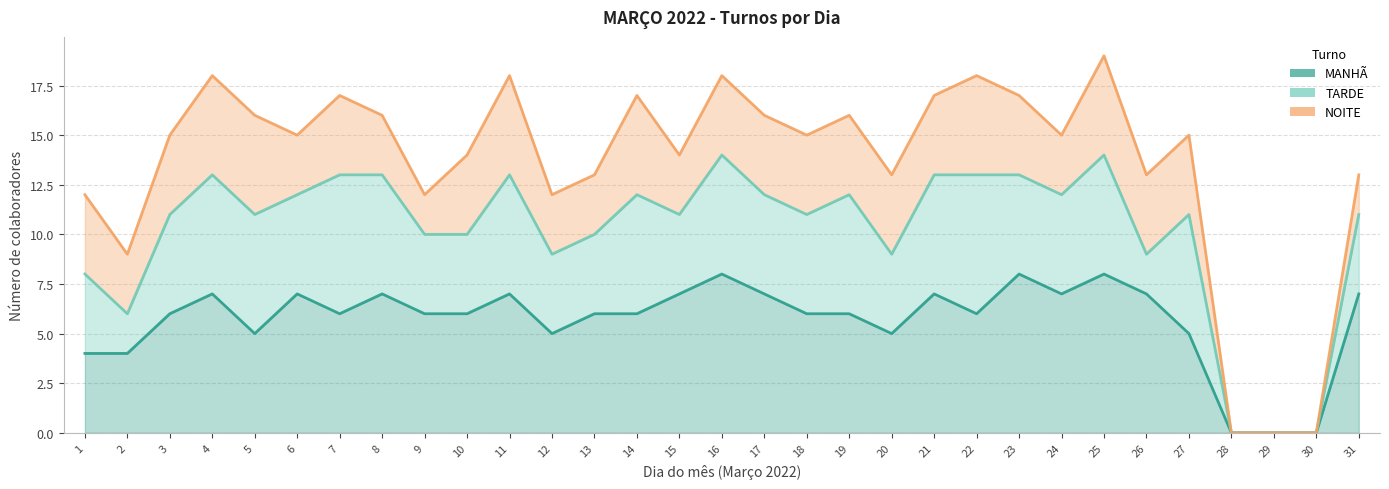

What is the difference between the maximum and minimum values in the TARDE series?

14